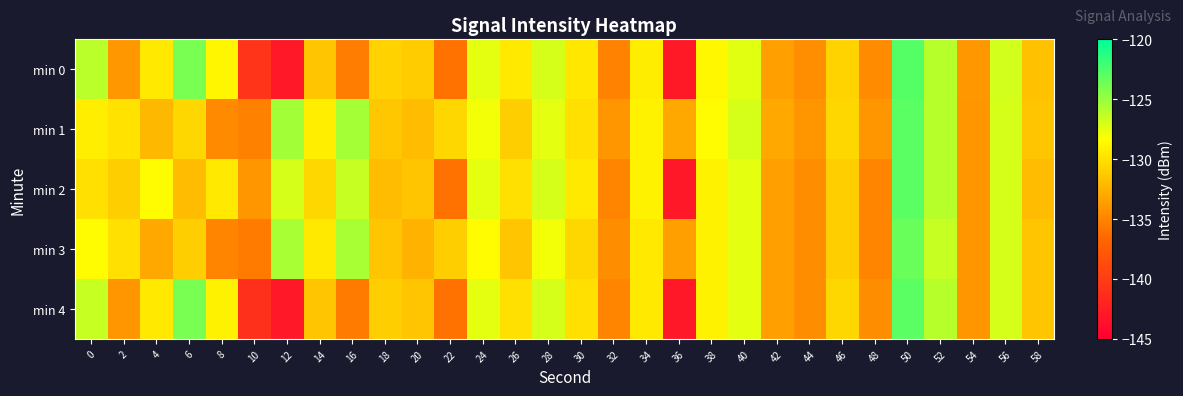

At which category is the sum across all series the highest?

50